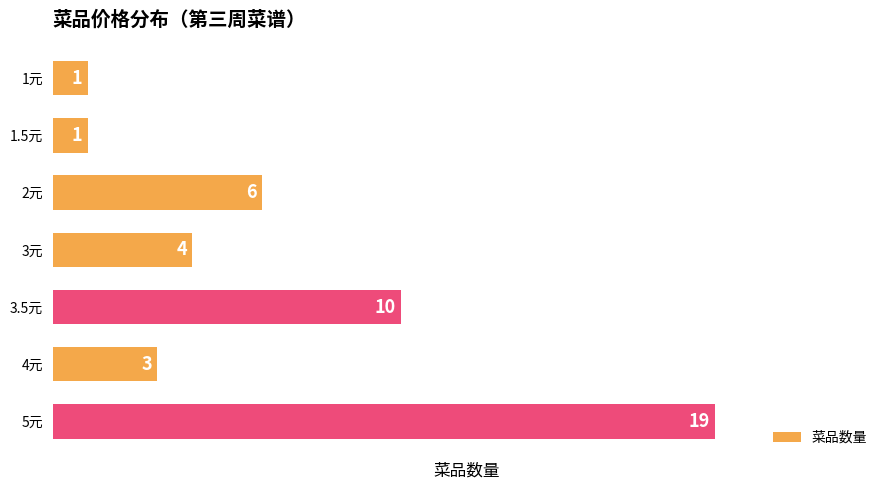

What is the difference between the maximum and minimum values?

18